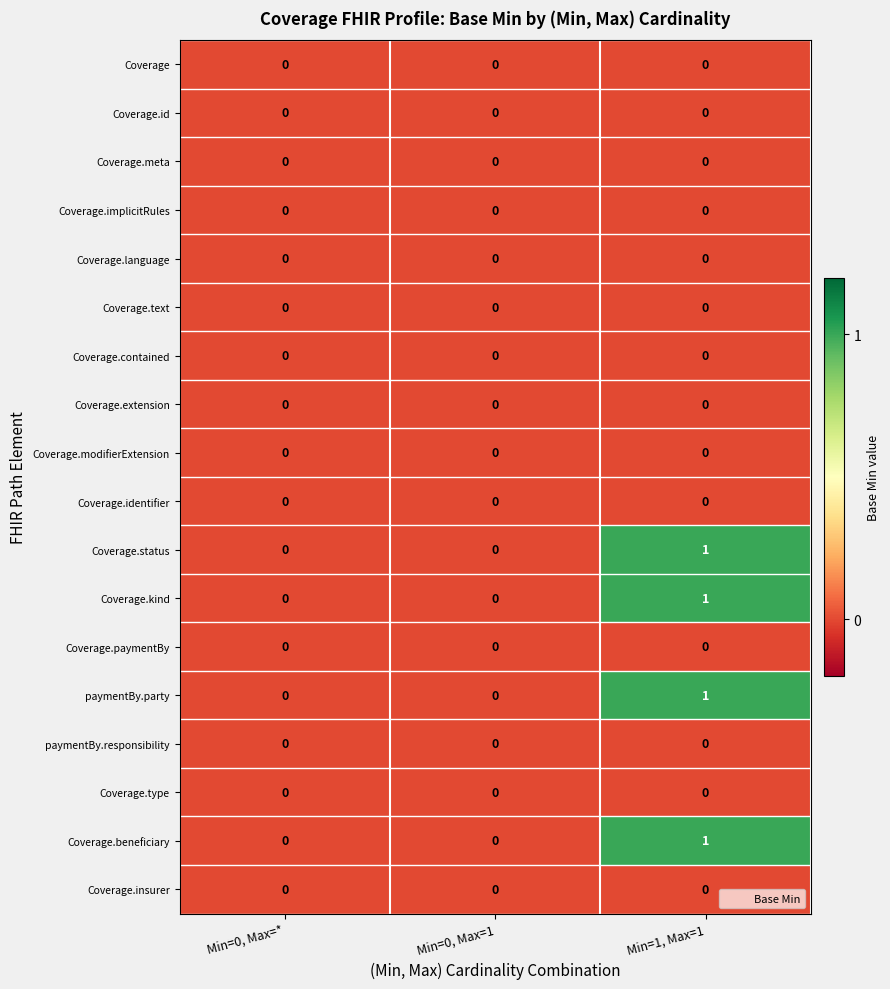

The value of paymentBy.responsibility at Min=1, Max=1 is 0. True or false?

True